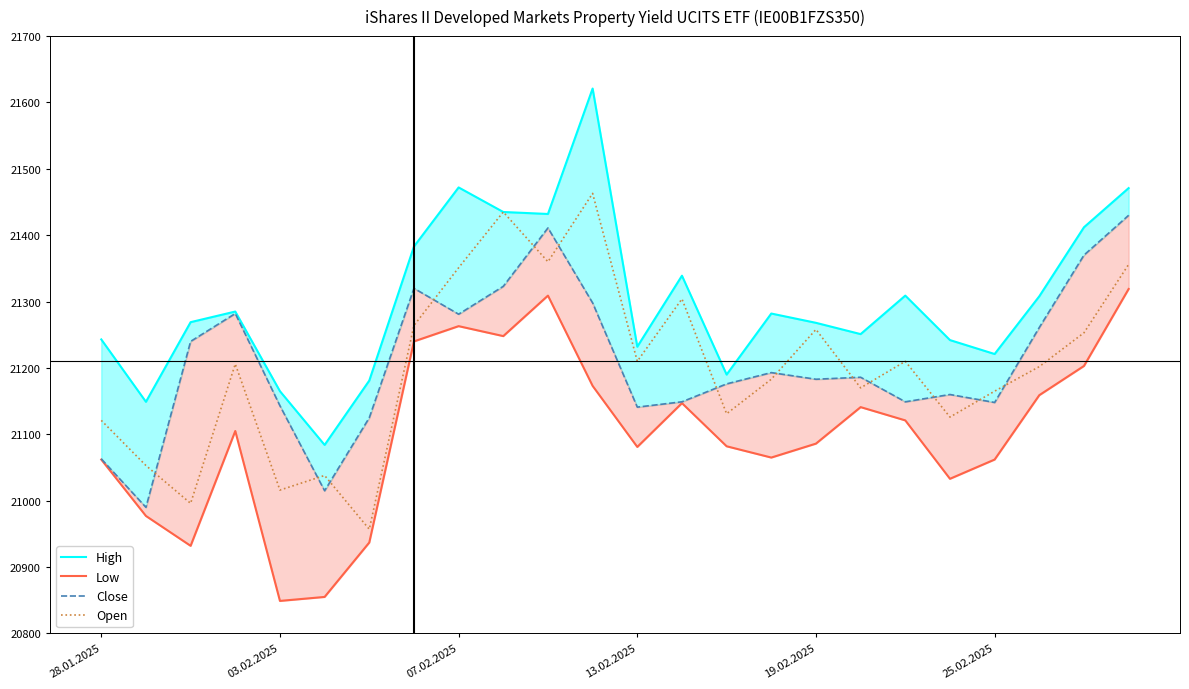

What is the average value of the Low series?

21102